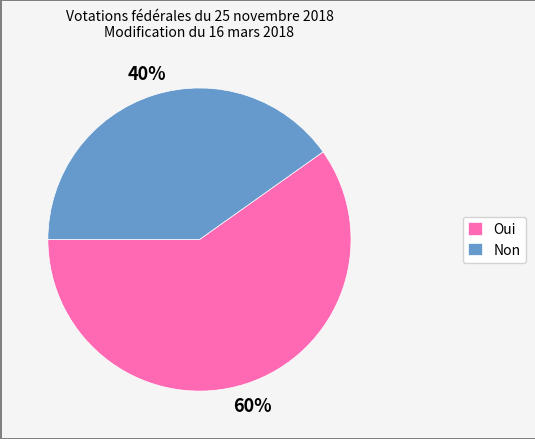

The Non slice represents 34% of the pie. True or false?

False